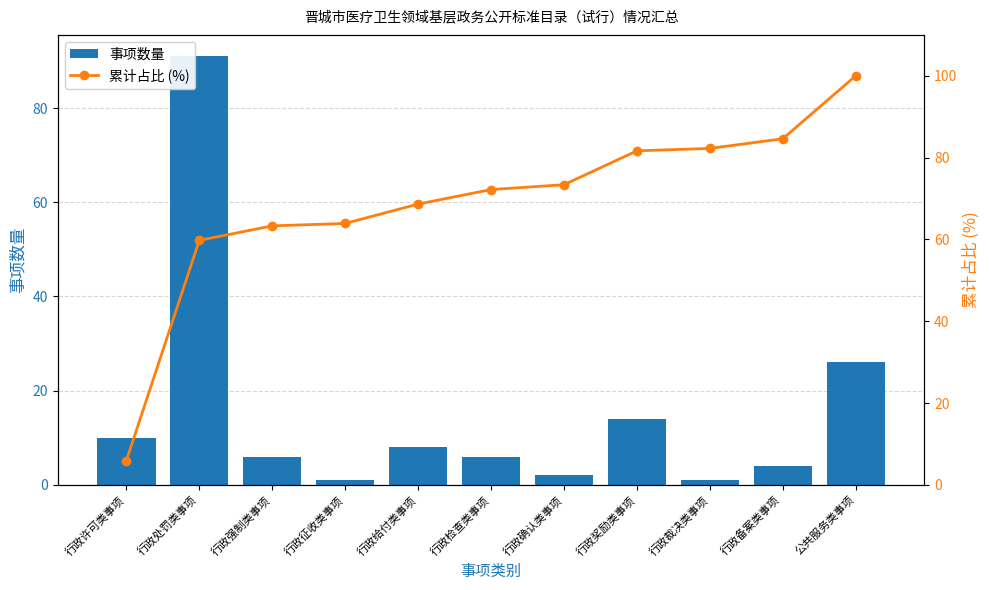

Where is 事项数量 nearest to the value 46?

公共服务类事项